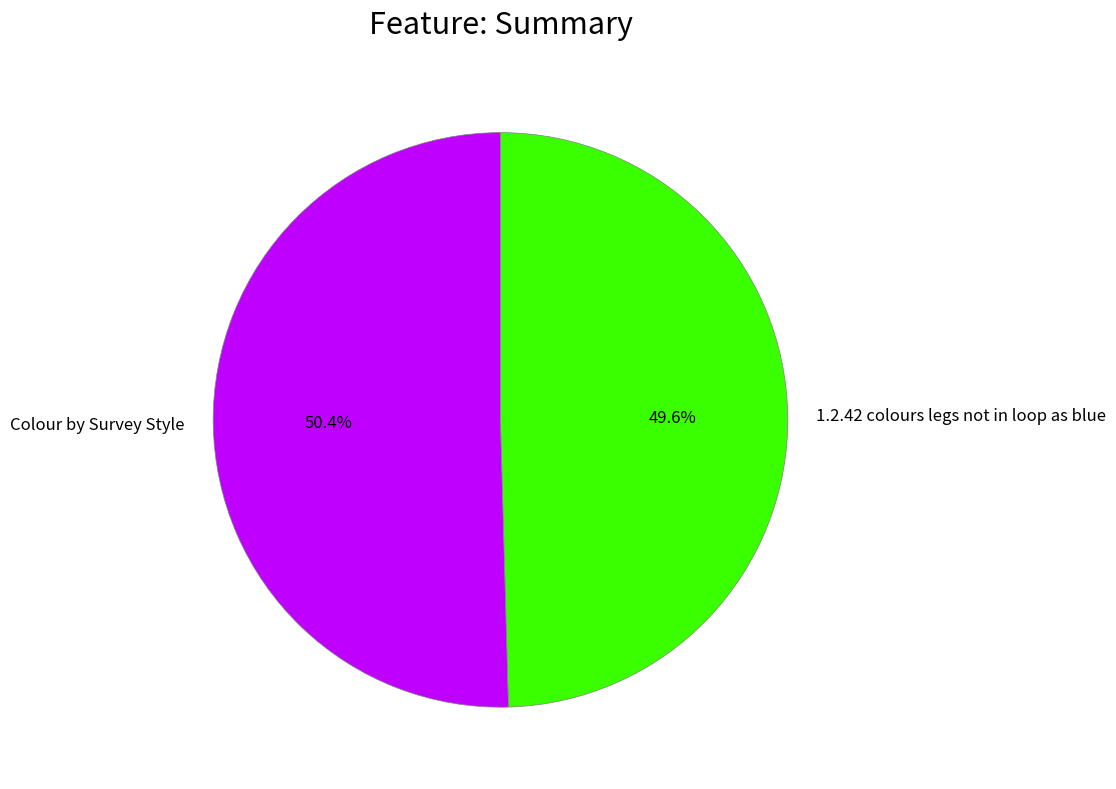

Approximately how many times larger is the value at 1.2.42 colours legs not in loop as blue compared to Colour by Survey Style?

1.0